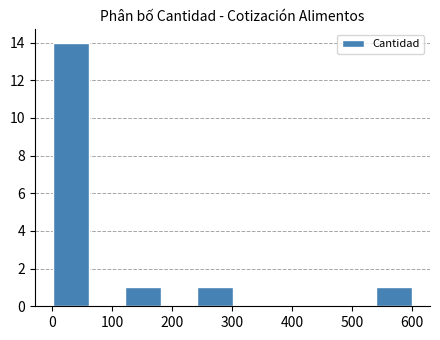

Which range on the x-axis has the tallest bar?

0 to 60